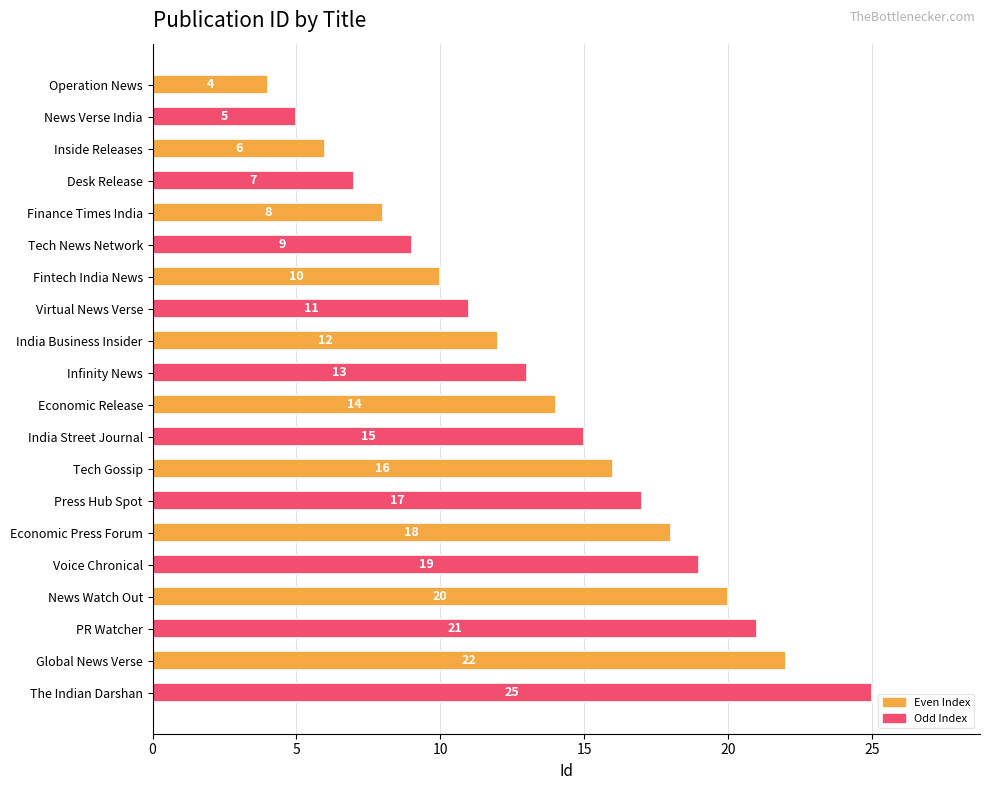

What is the difference between the maximum and minimum values?

21